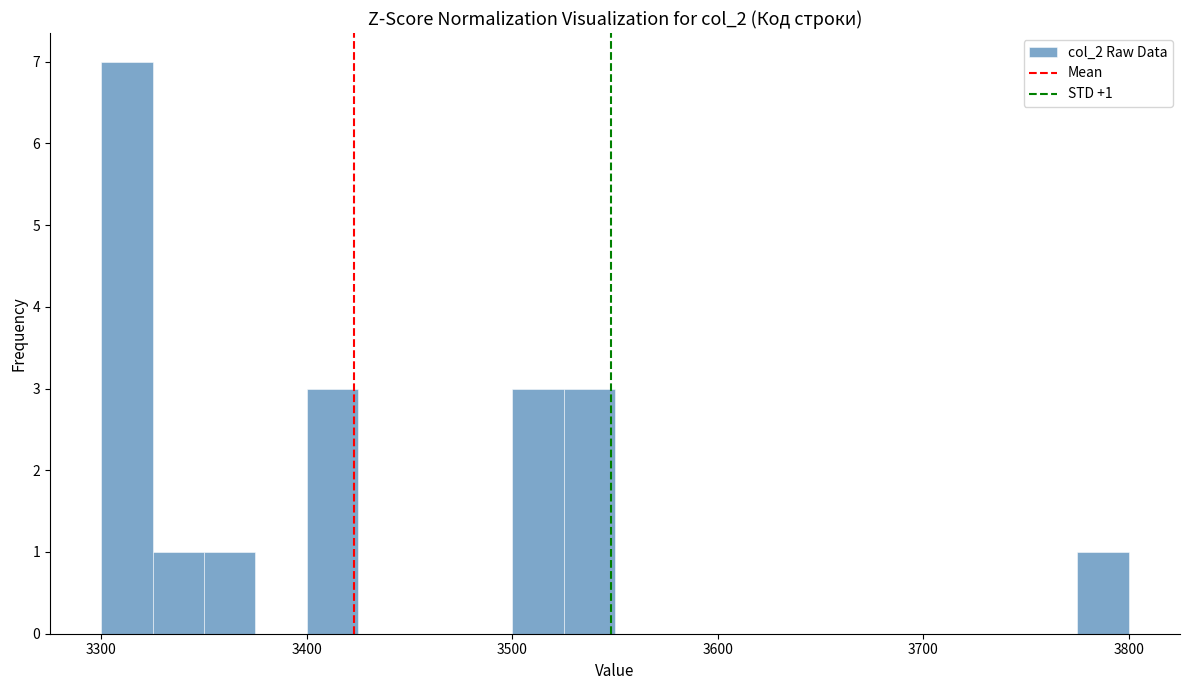

Around what value on the x-axis is the tallest bar? Give the approximate position of its centre, as read against the axis.

3310